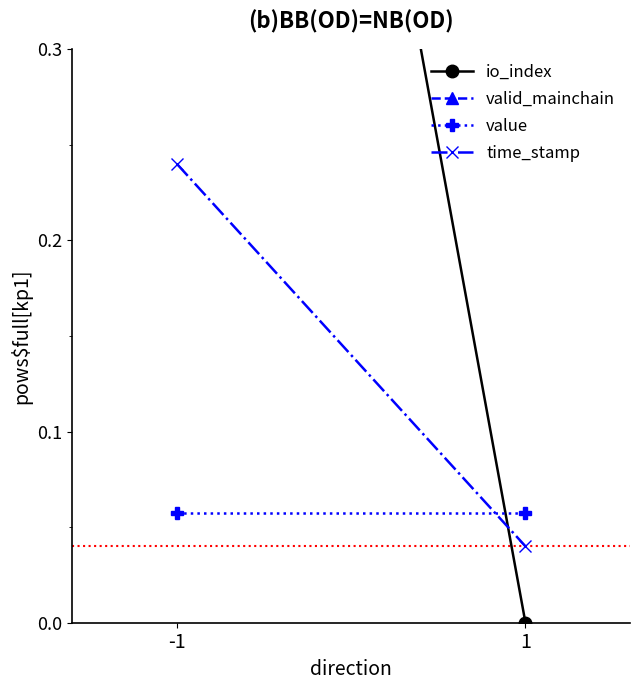

What is the sum of all valid_mainchain values?

2.0